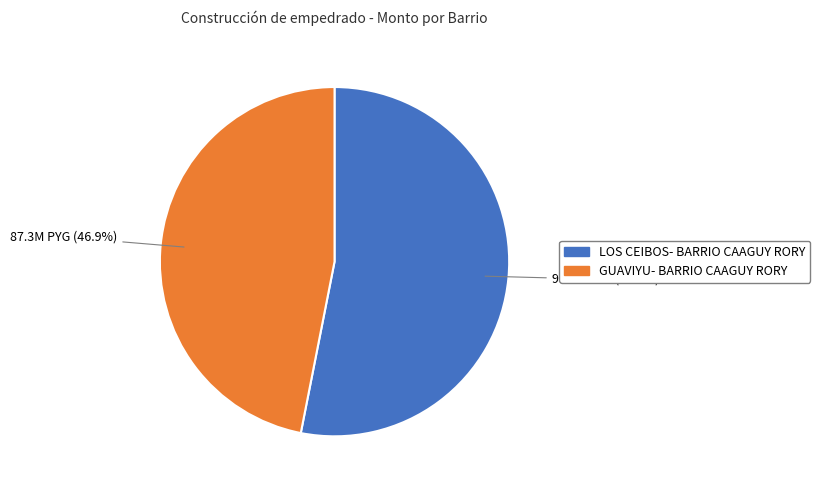

Combined, what portion of the pie is GUAVIYU- BARRIO CAAGUY RORY and LOS CEIBOS- BARRIO CAAGUY RORY?

100.0%